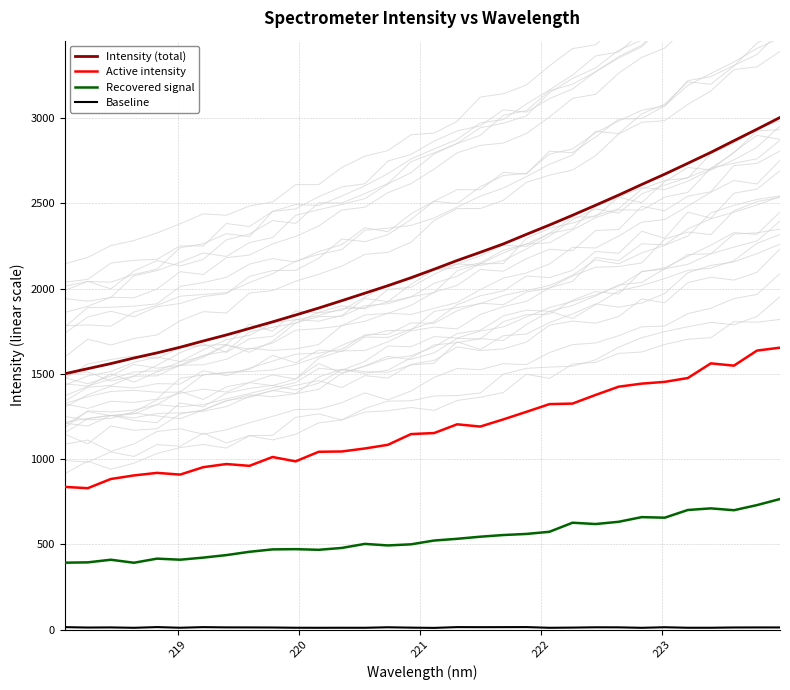

Count the number of categories in the chart.

32